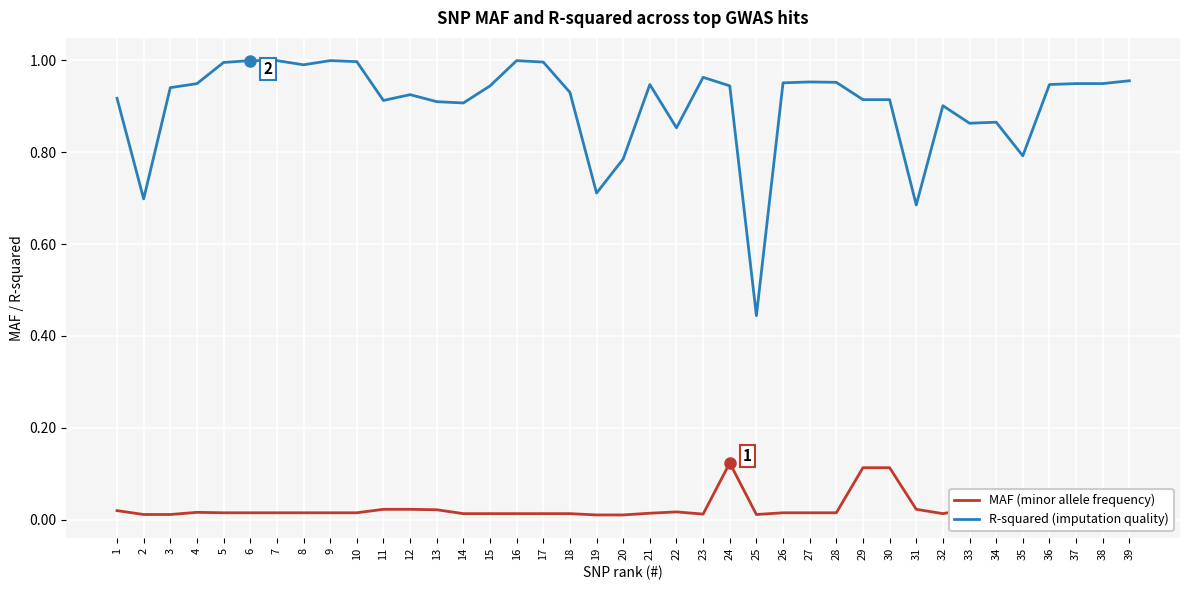

What is the greatest value displayed?

1.0